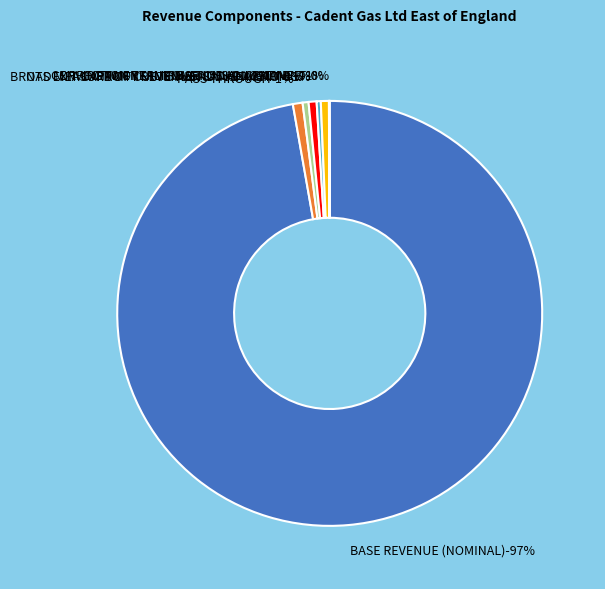

To the nearest percent, what is the difference between the BROAD MEASURE OF CUSTOMER SATISFACTION and SHRINKAGE REVENUE ADJUSTMENT slice percentages?

1%